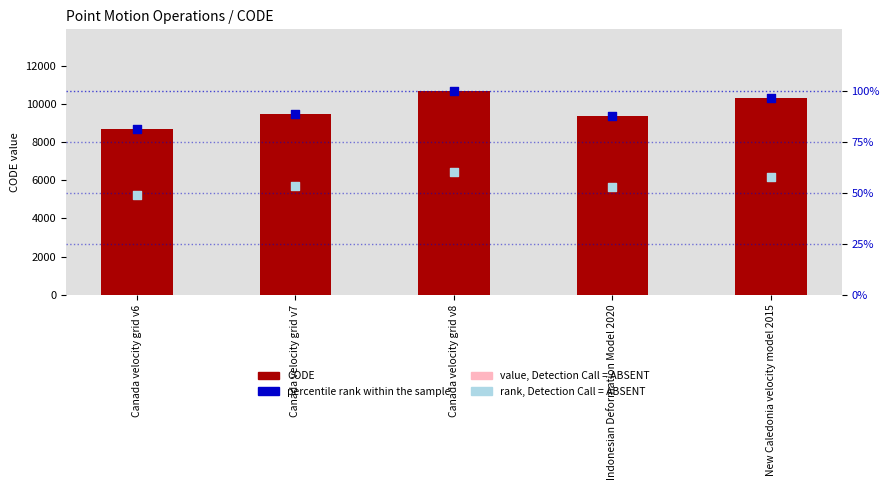

At which category is the sum across all series the highest?

Canada velocity grid v8